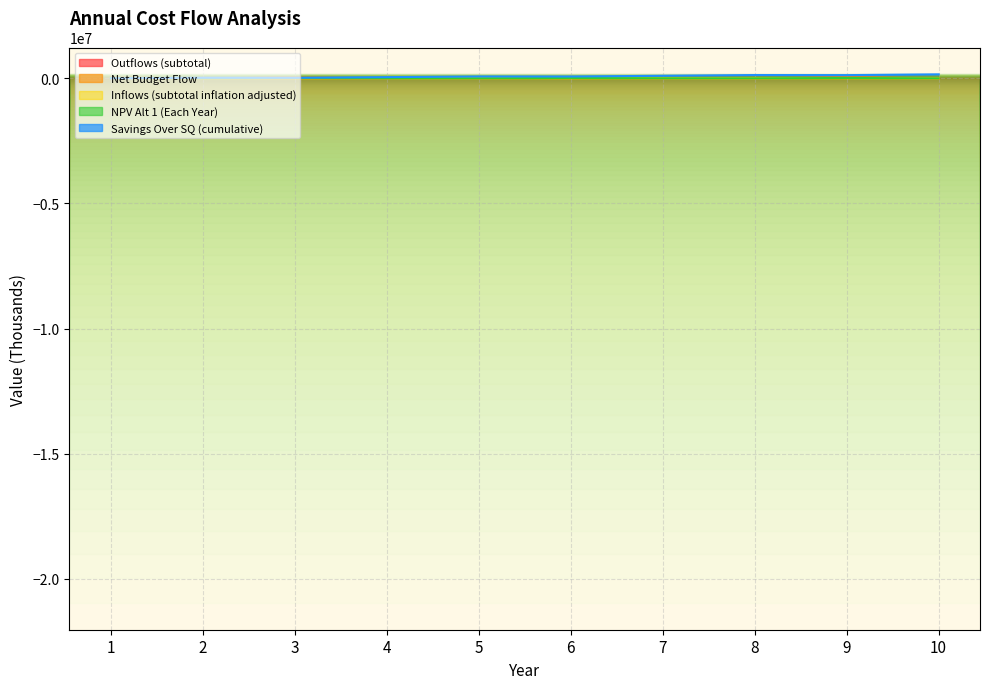

How many times do Savings Over SQ (cumulative) and Net Budget Flow cross each other?

3